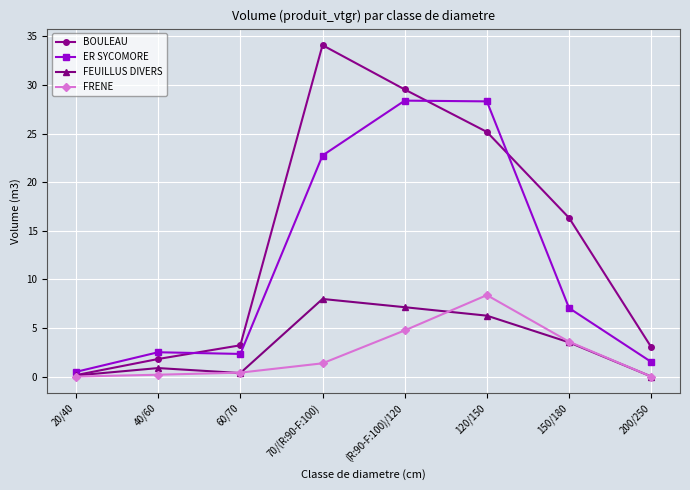

Is the value of ER SYCOMORE at 200/250 greater than the value of FEUILLUS DIVERS at 20/40?

Yes